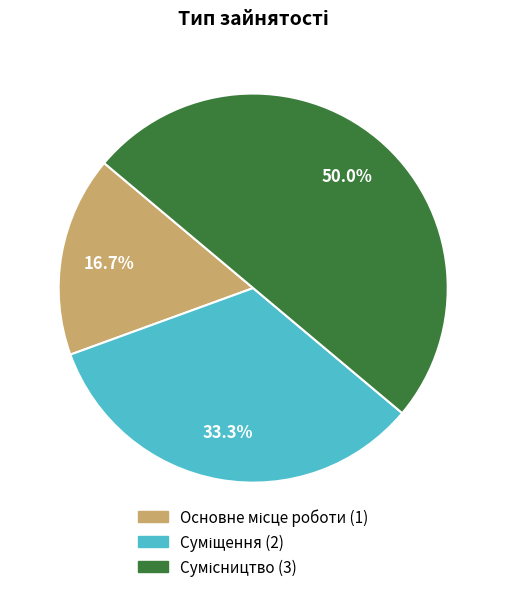

Count the number of slices in the pie.

3